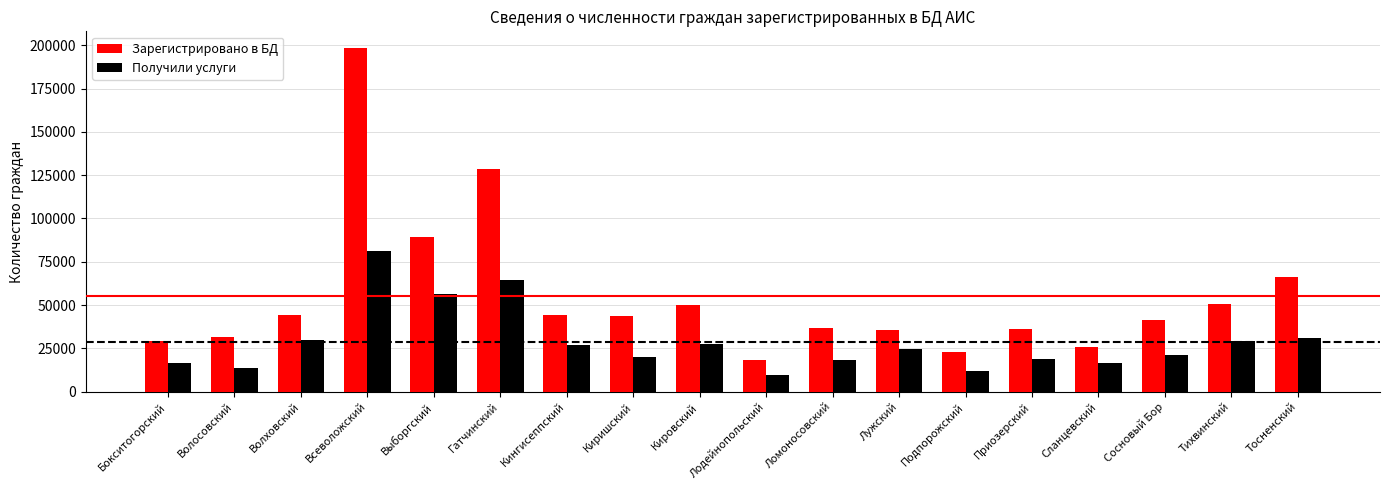

What is the label of the 17th bar from the right?

Волосовский